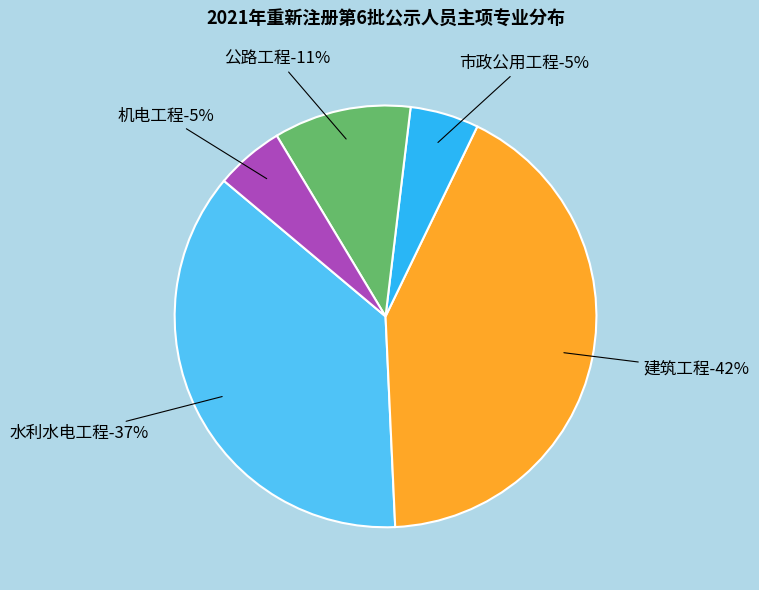

What is the ratio of the value at 机电工程 to the value at 公路工程?

0.5